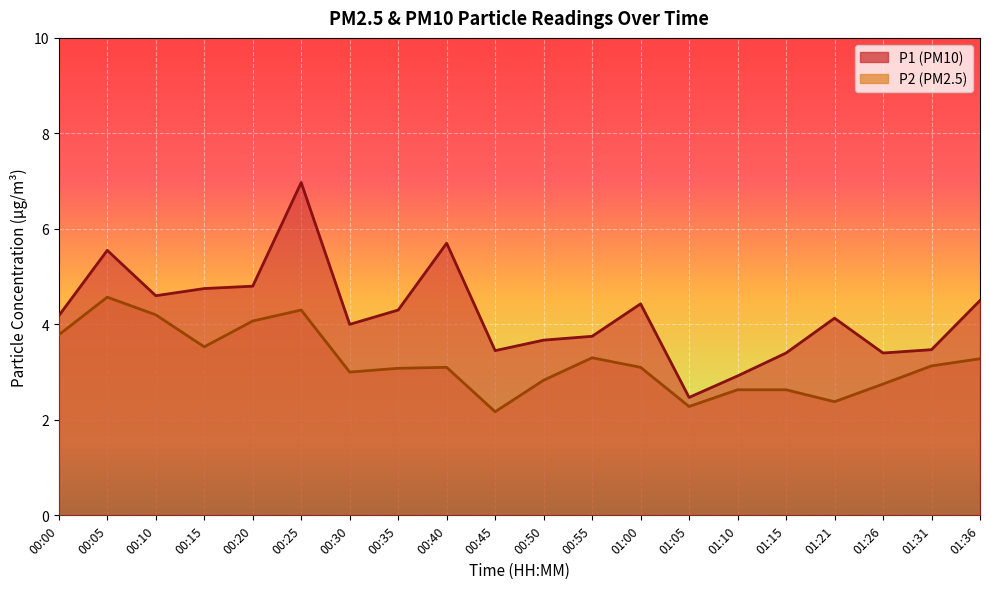

What is the difference between the P1 values at 00:30 and 01:26?

0.6